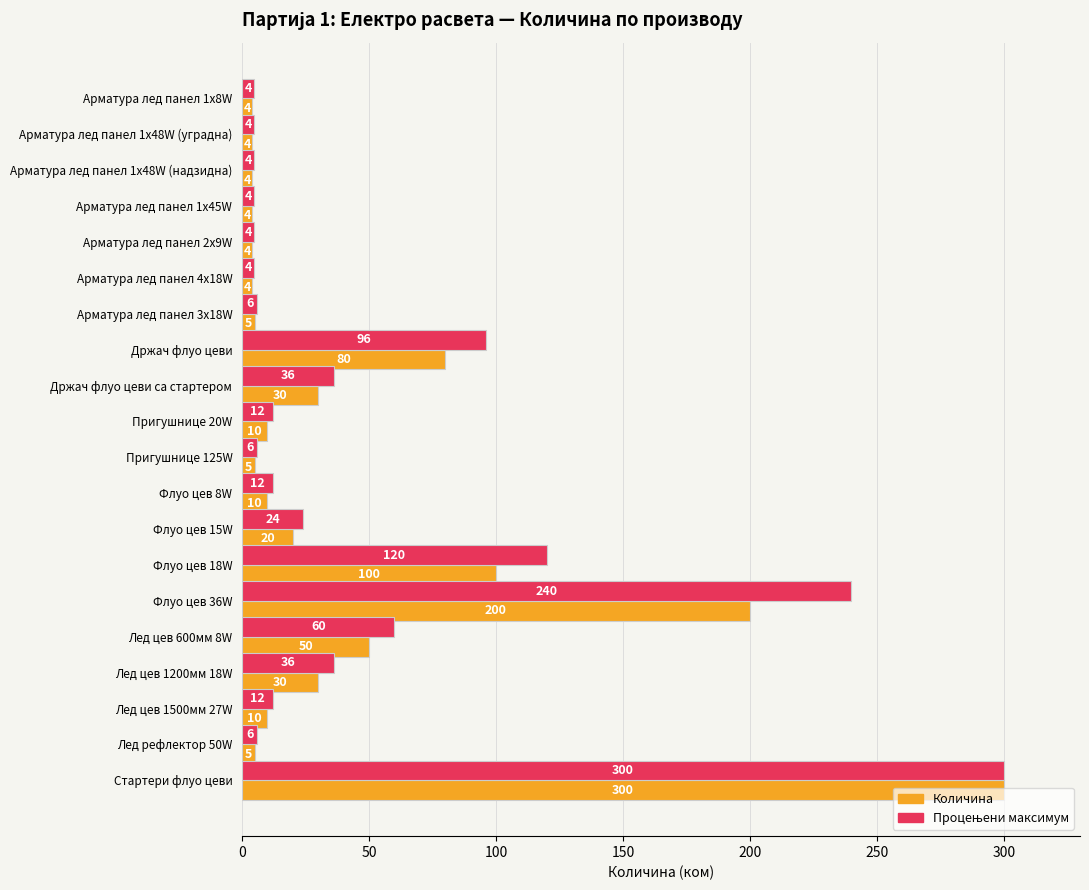

Which label corresponds to the largest value in the chart?

Стартери флуо цеви